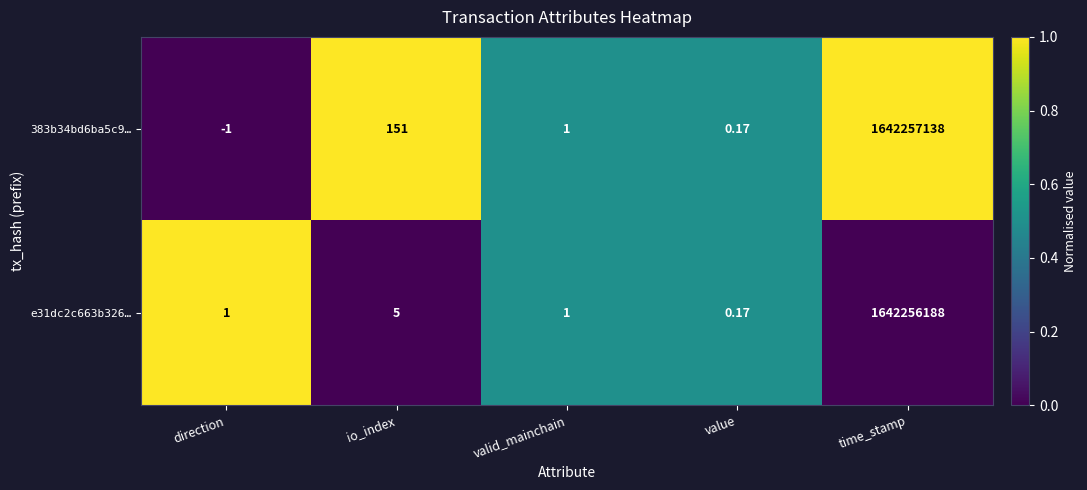

Between value and time_stamp, which series saw the biggest shift?

383b34bd6ba5c9…